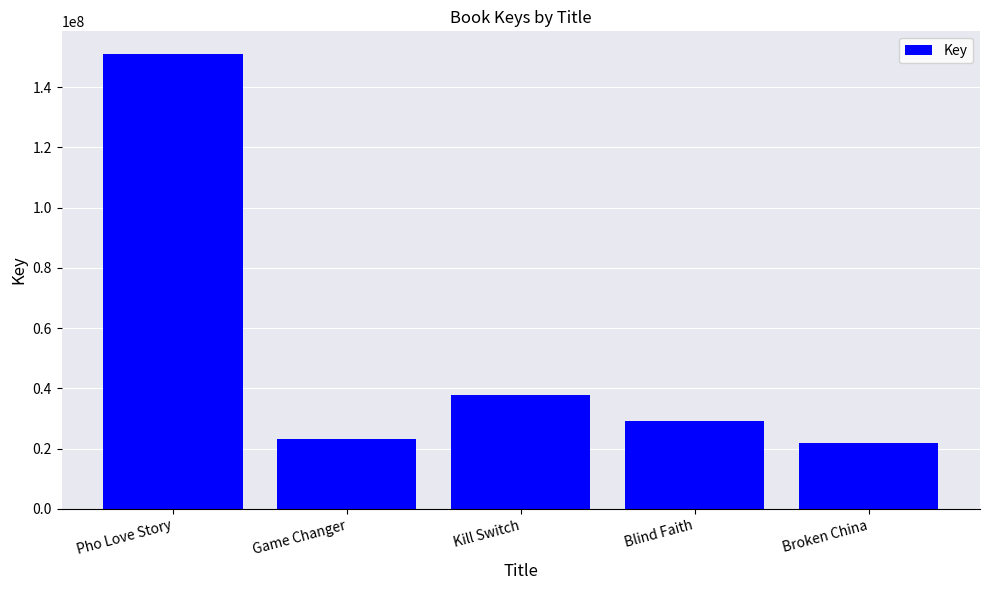

Where does the data first go above 29085227?

Pho Love Story